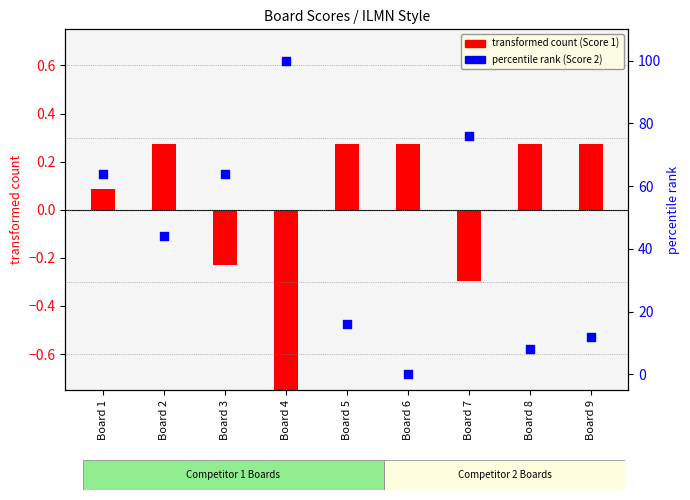

At which category is the sum across all series the highest?

Board 4